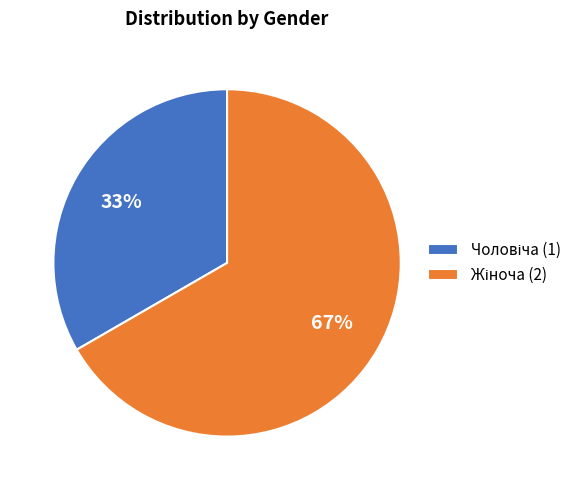

Does any single category account for the majority?

Yes